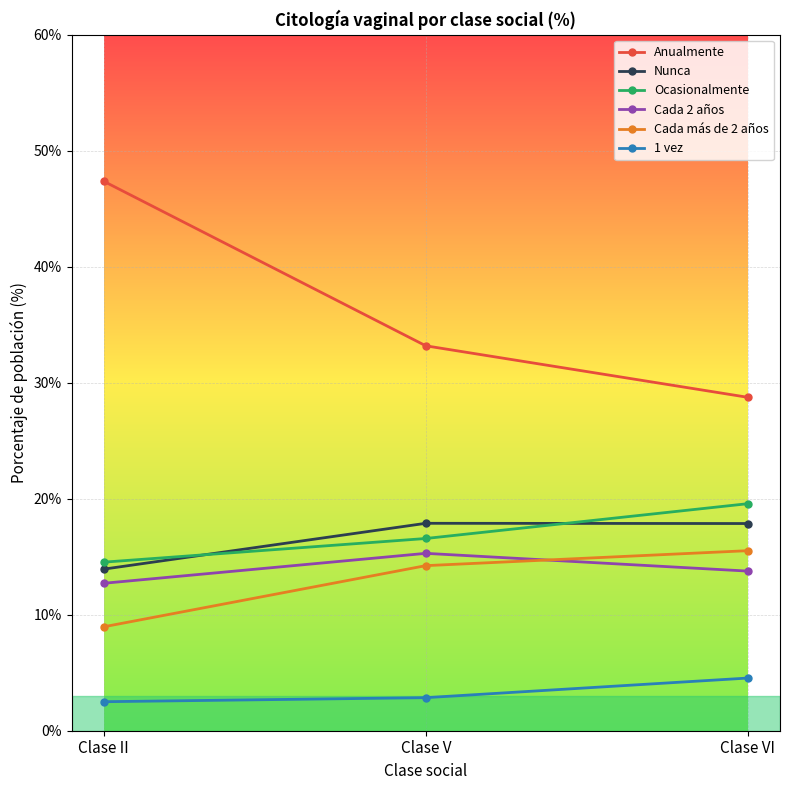

Where is Ocasionalmente nearest to the value 17?

Clase V